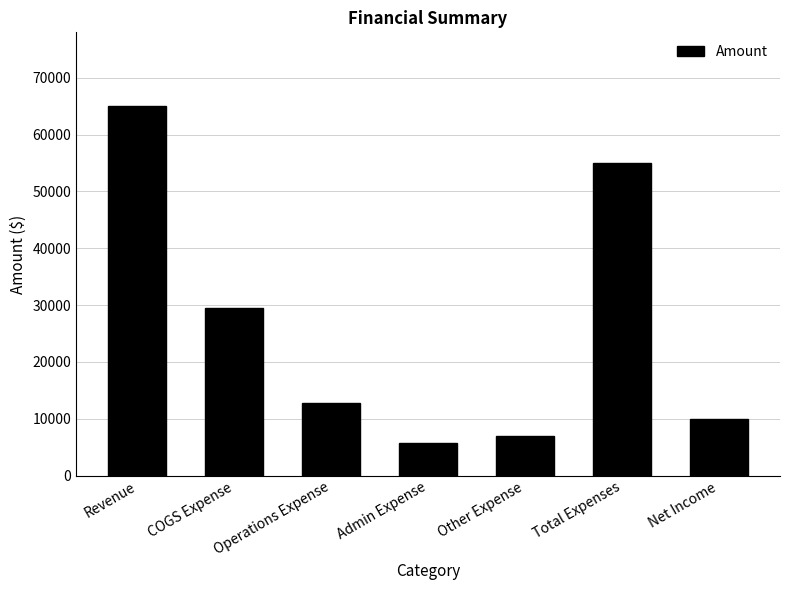

Reading left to right, extract all data points from this chart.

65000	29500	12750	5750	6950	54950	10050